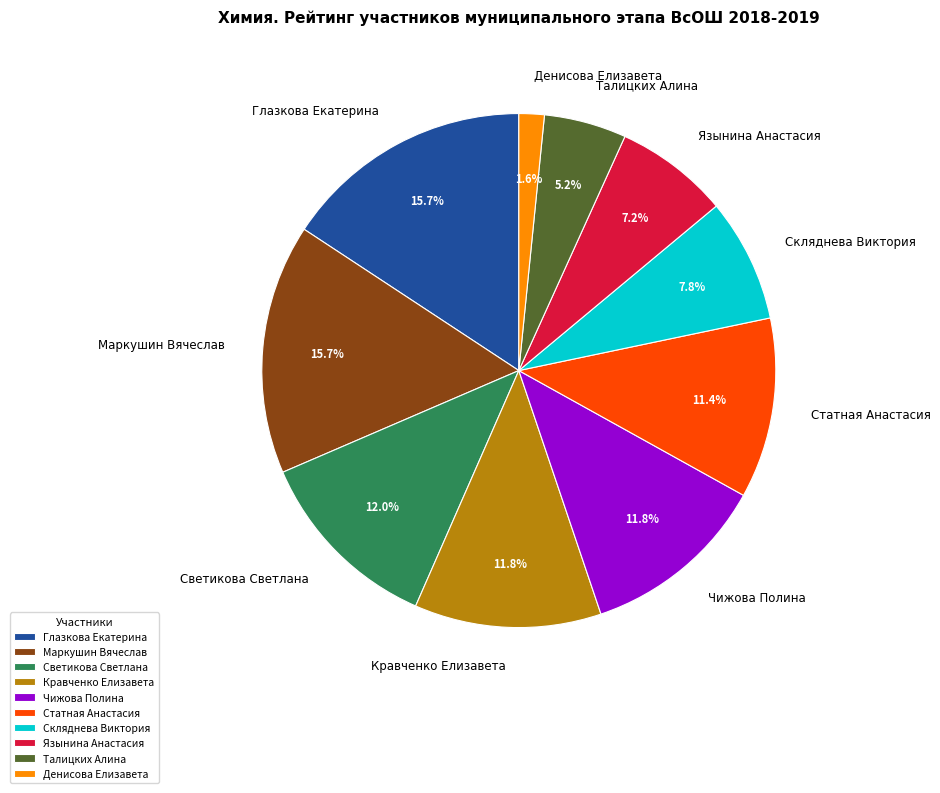

How many segments does this pie chart have?

10